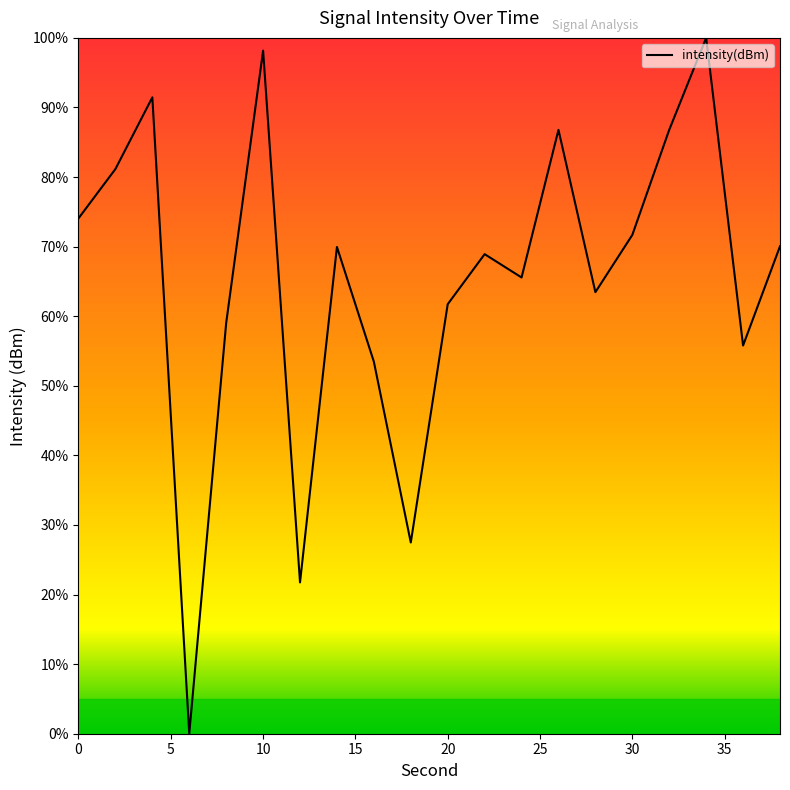

What is the difference between the maximum and minimum values?

100.0